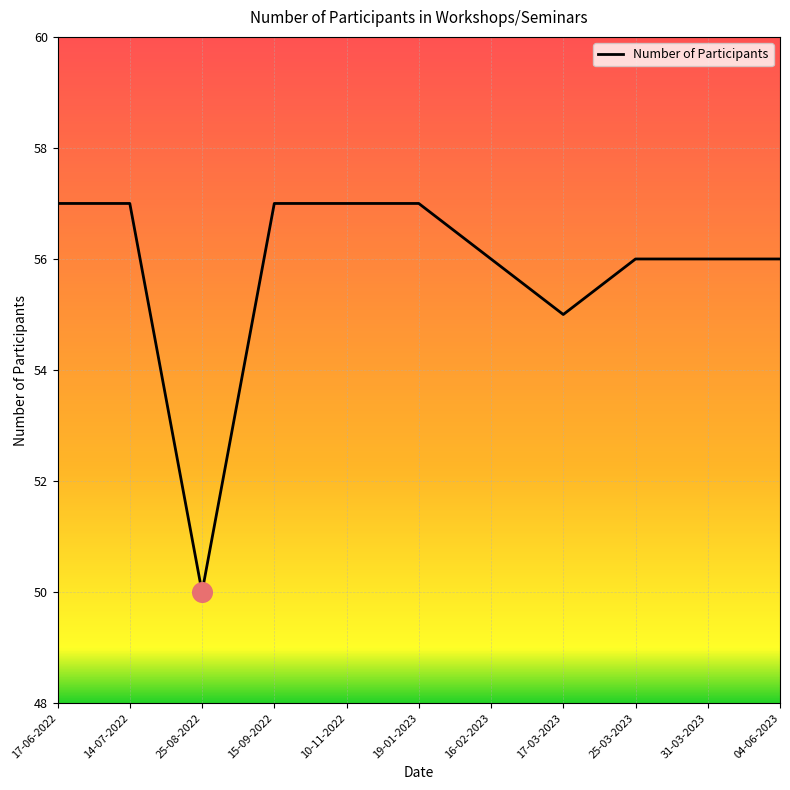

Which has a higher value, 31-03-2023 or 10-11-2022?

10-11-2022